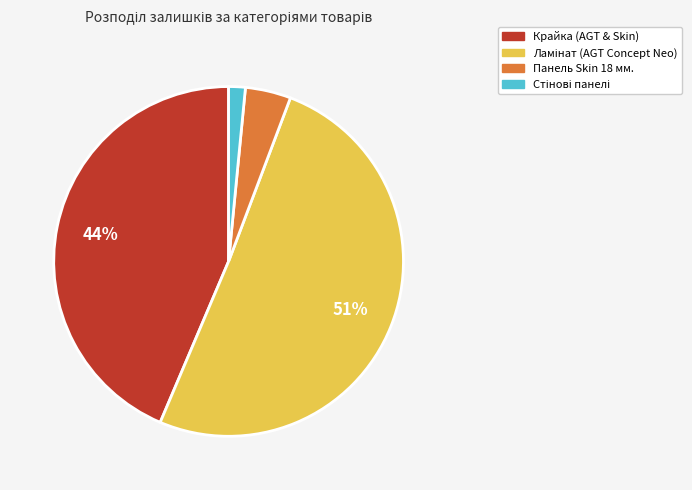

To the nearest percent, what is the average slice percentage?

25%